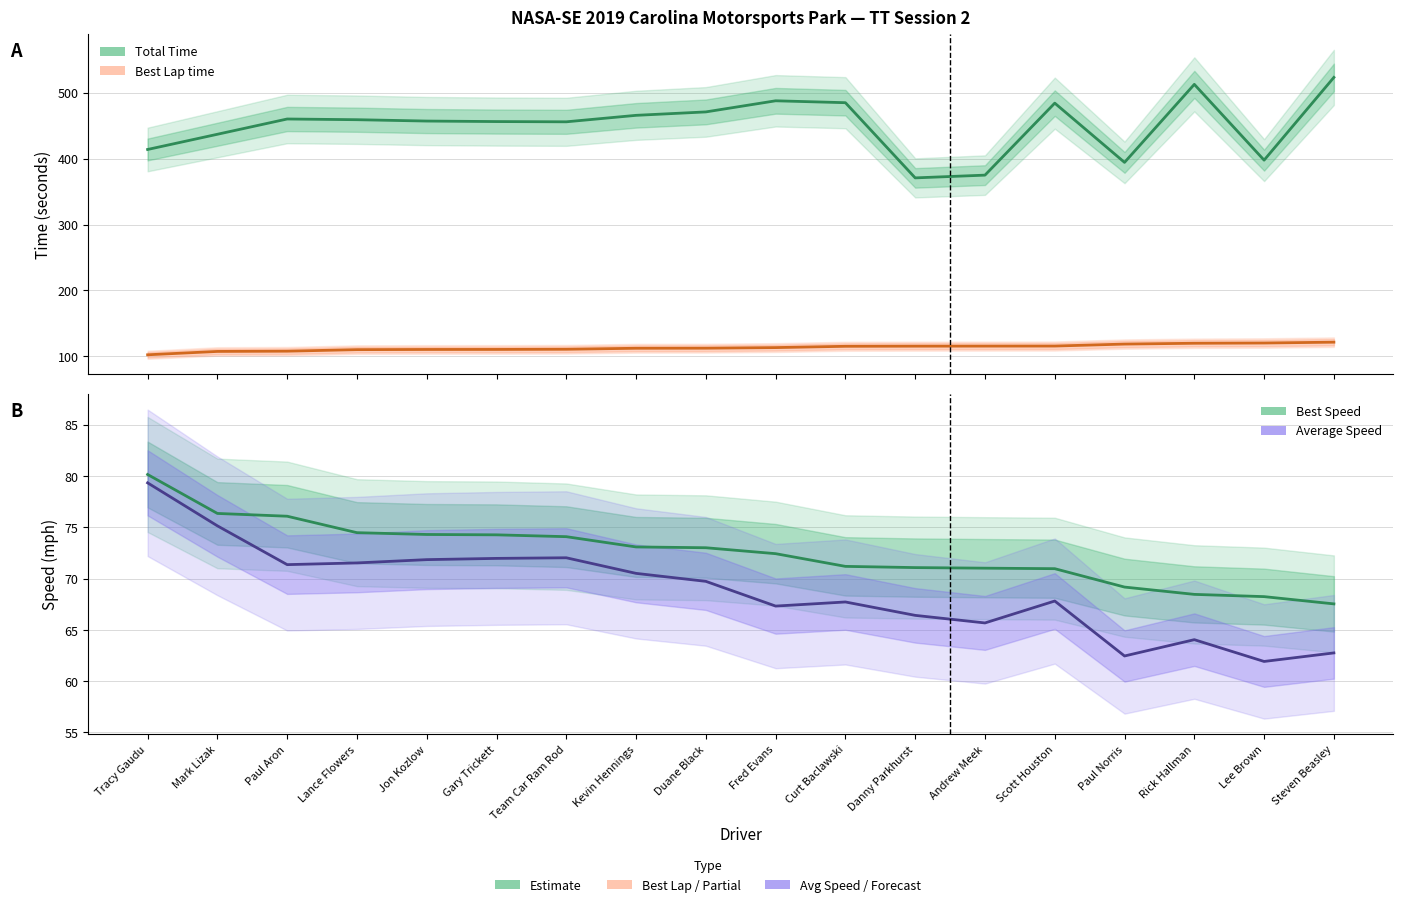

Which series has the widest spread of values?

Total Time